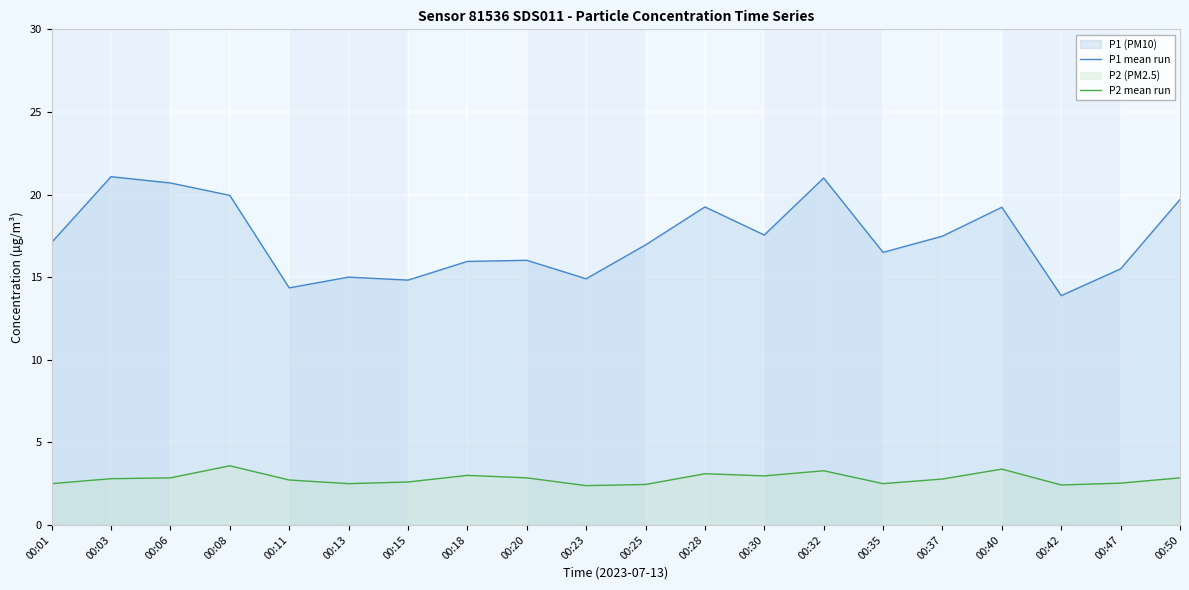

What is the difference between the maximum and minimum values in the P2 mean run series?

1.2